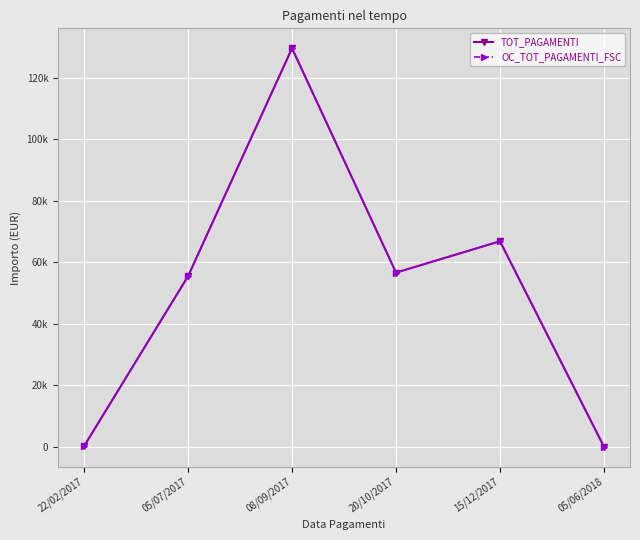

Reading right to left, transcribe all the data shown in this chart.

TOT_PAGAMENTI: 30.5	66838.8	56650.0	129580.0	55495.0	225.0
OC_TOT_PAGAMENTI_FSC: 30.5	66838.8	56650.0	129580.0	55495.0	225.0